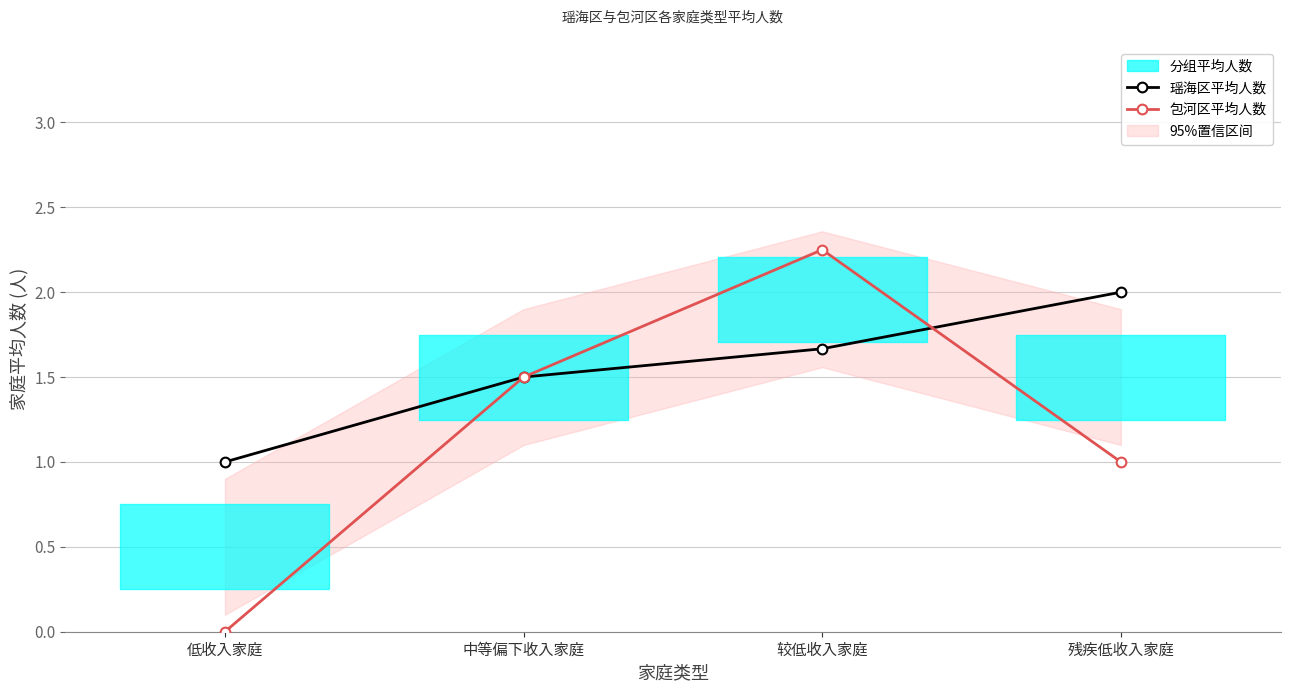

What position from the left is 残疾低收入家庭?

4